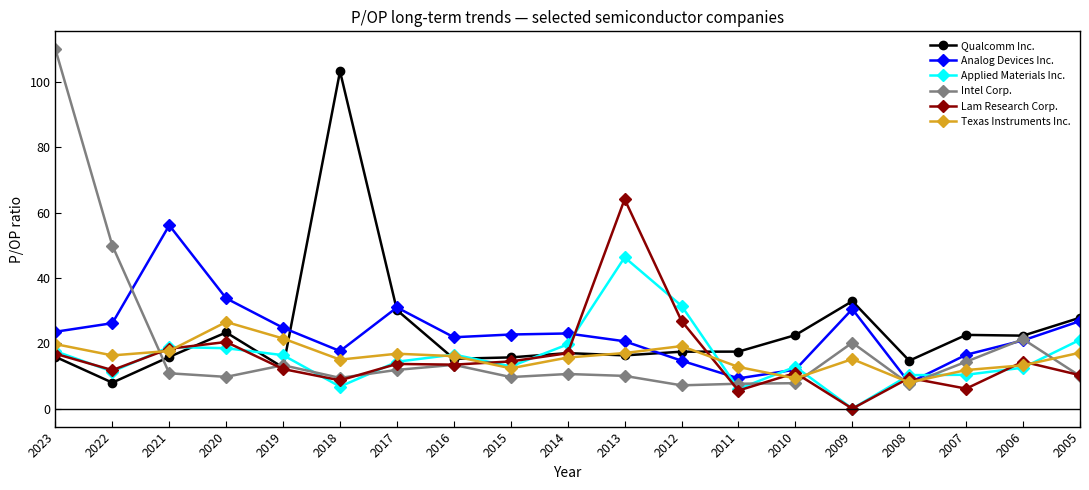

What is the difference between the highest and lowest values at 2022?

42.0